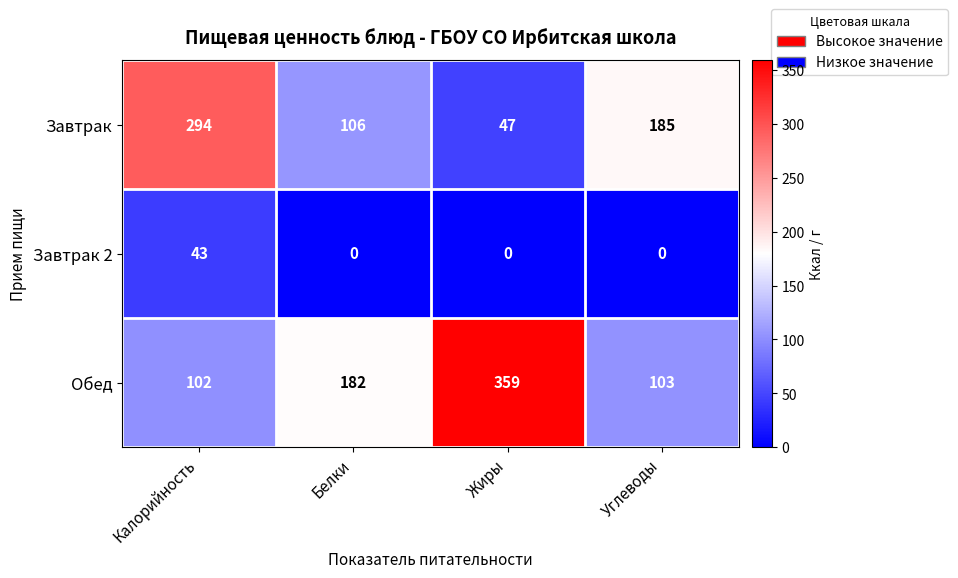

Reading right to left, extract all data points from this chart.

Завтрак: 185	47	106	294
Завтрак 2: 0	0	0	43
Обед: 103	359	182	102